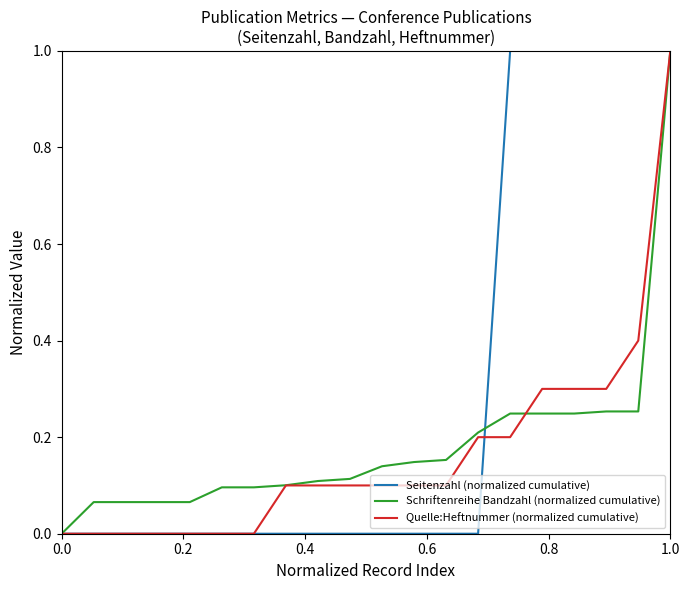

Which series has the largest total across all categories?

Seitenzahl (normalized cumulative)